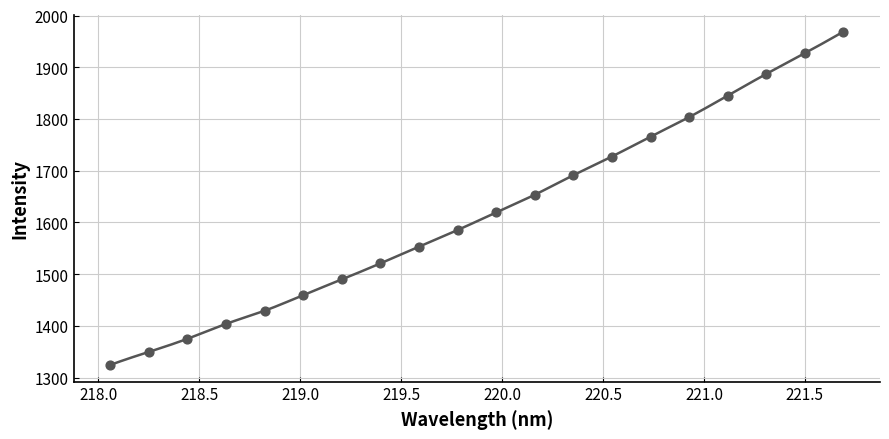

Approximately how many times larger is the value at 218.8244 compared to 219.9712?

0.9